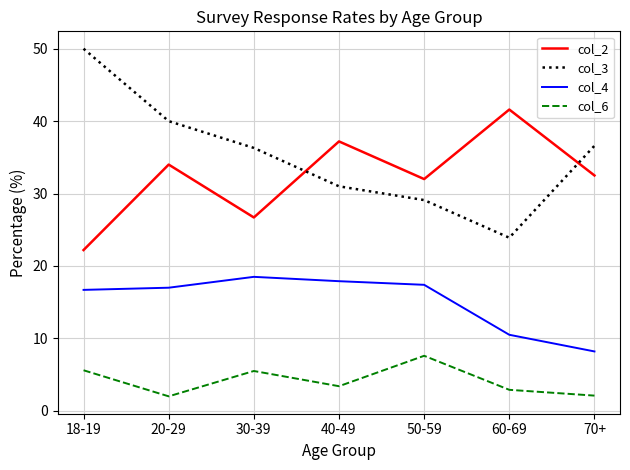

What are all the series names shown in the legend?

col_2, col_3, col_4, col_6